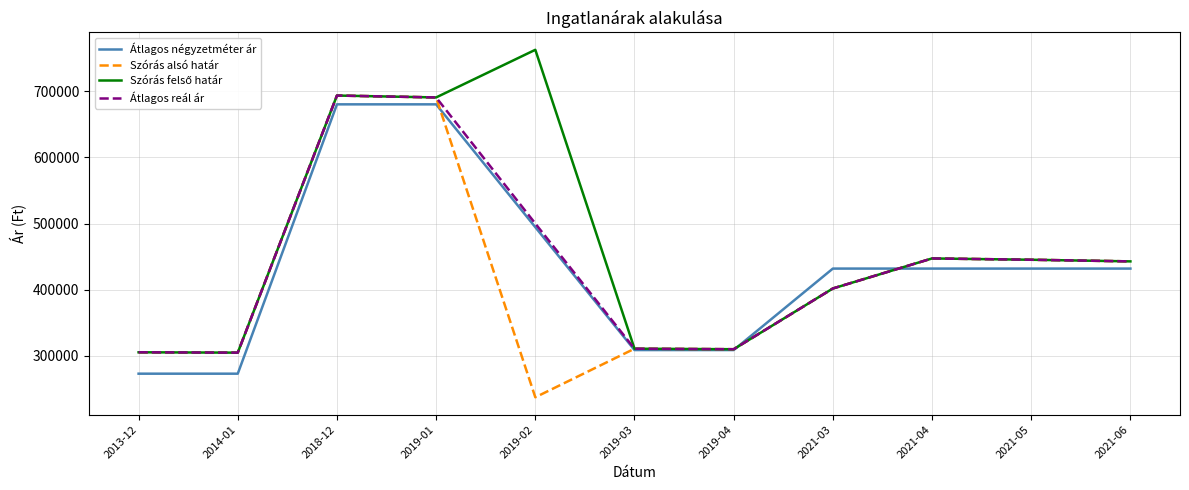

What is the difference between the highest and lowest values at 2021-05?

13378